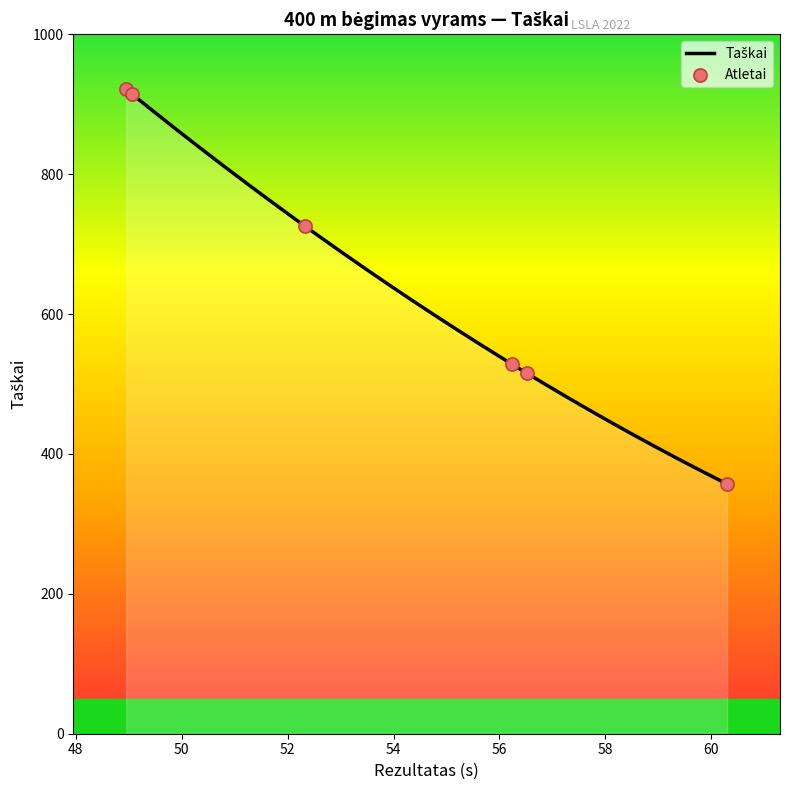

Between Trumpa 48.95 and Križanovskij 49.05, which is larger?

Trumpa 48.95